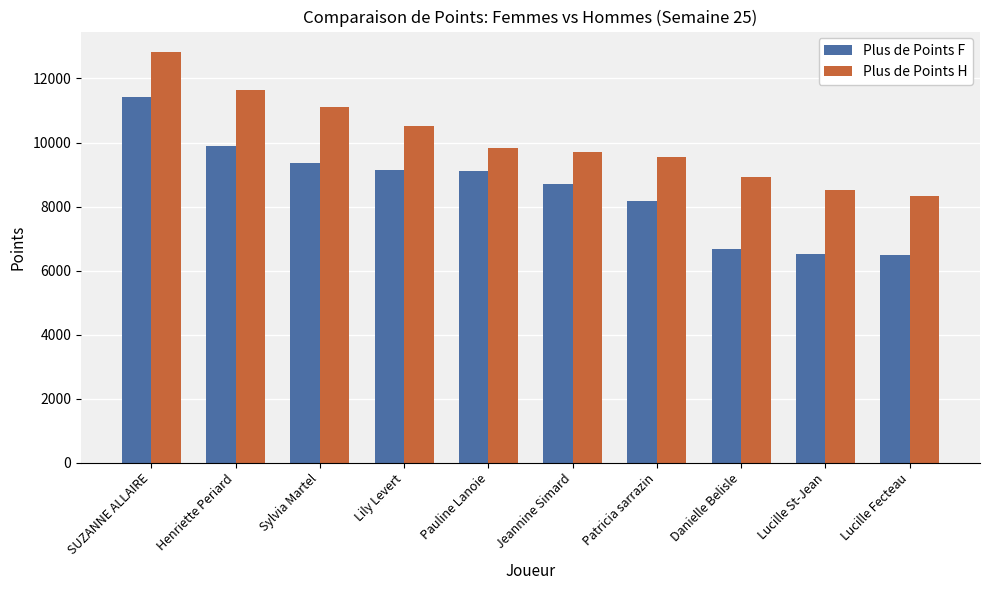

What is the greatest value displayed?

12825